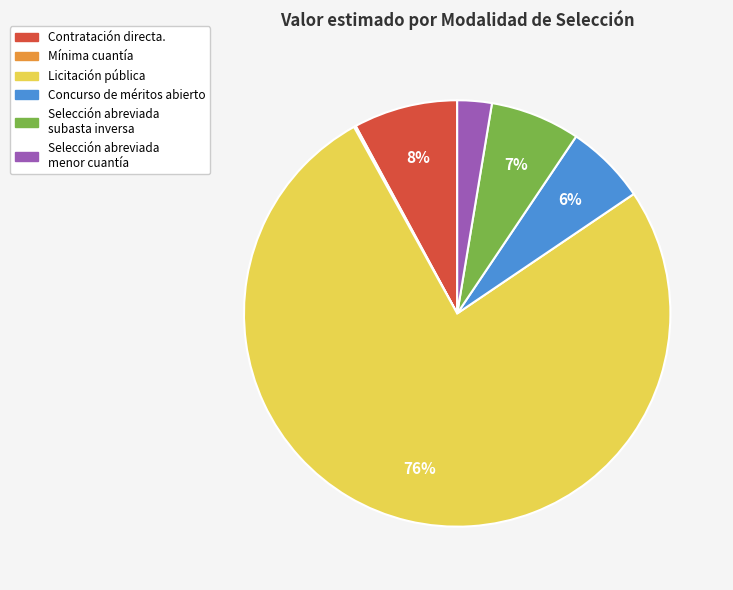

Approximately how many times larger is the value at Concurso de méritos abierto compared to Contratación directa.?

0.8